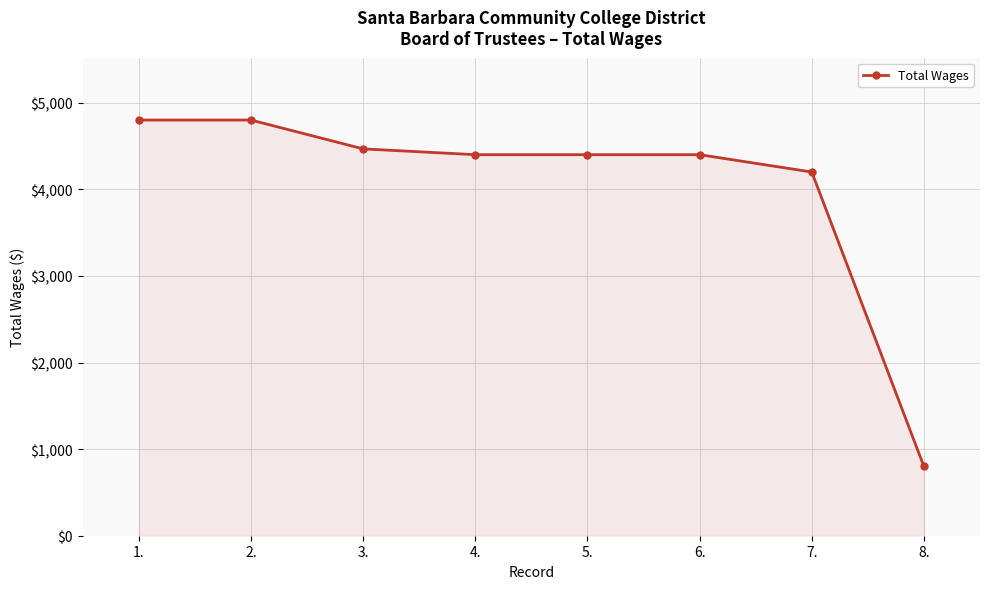

How many distinct data groups are displayed?

1